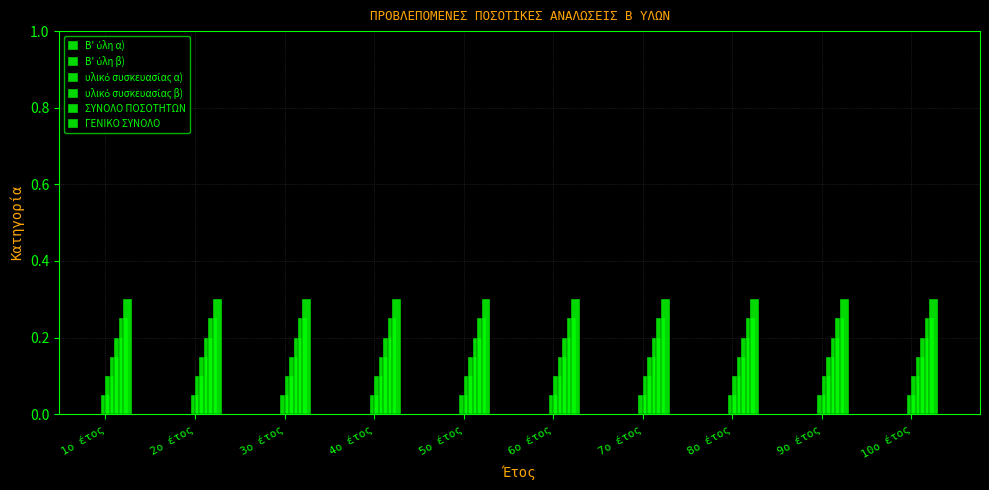

Is it true that Β' ύλη α) equals 0.0 at 3ο έτος?

False